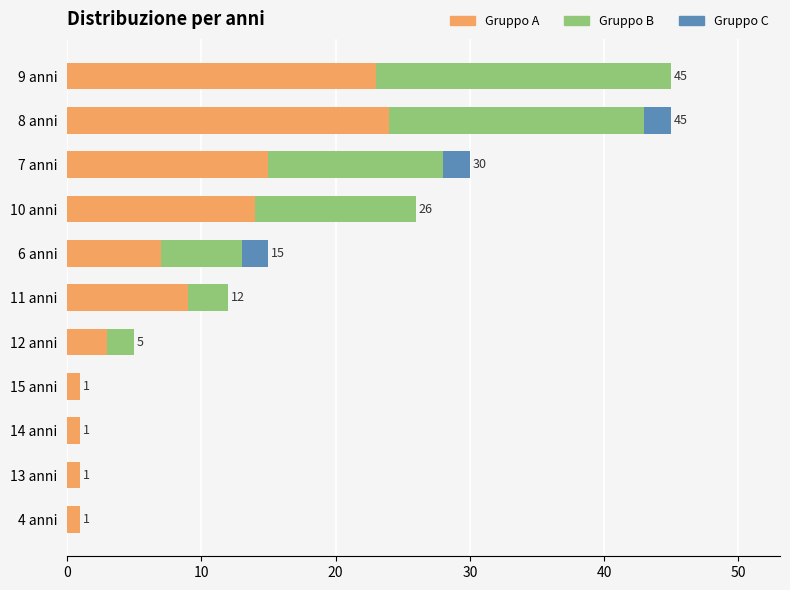

What is the total value across all series at 8 anni?

45